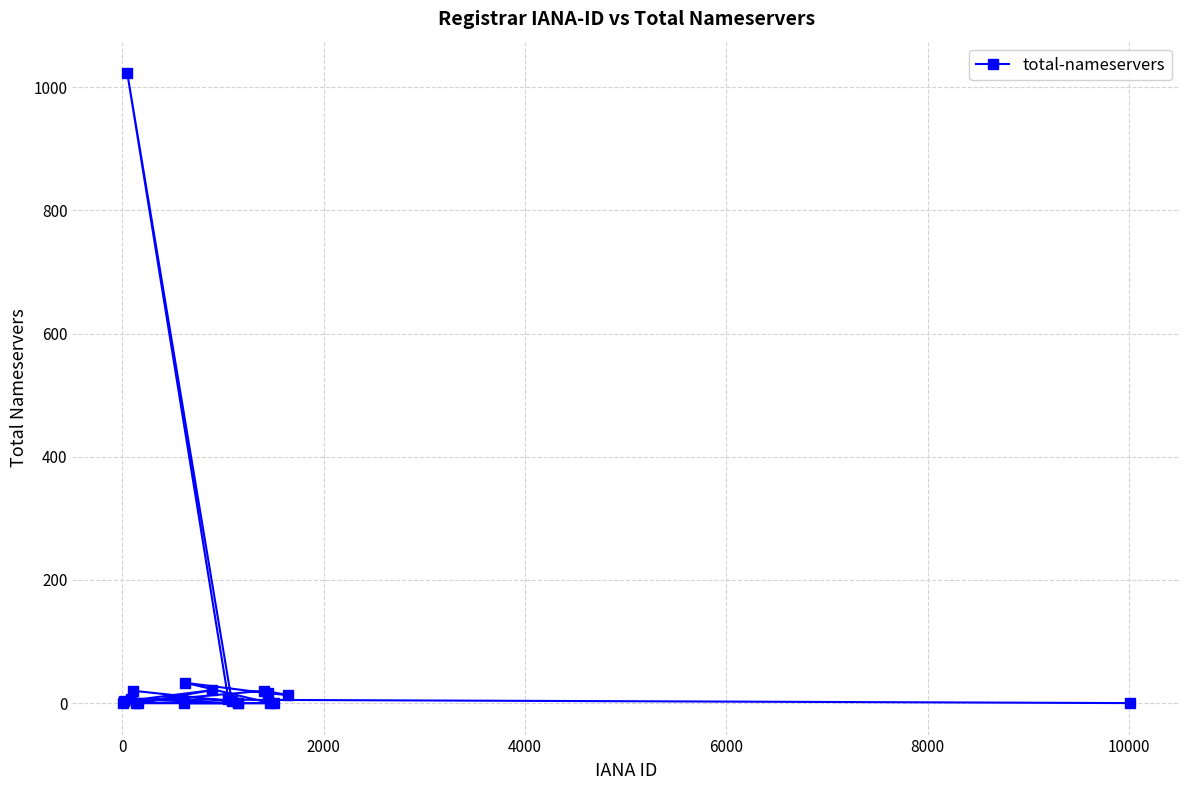

What is the average value?

58